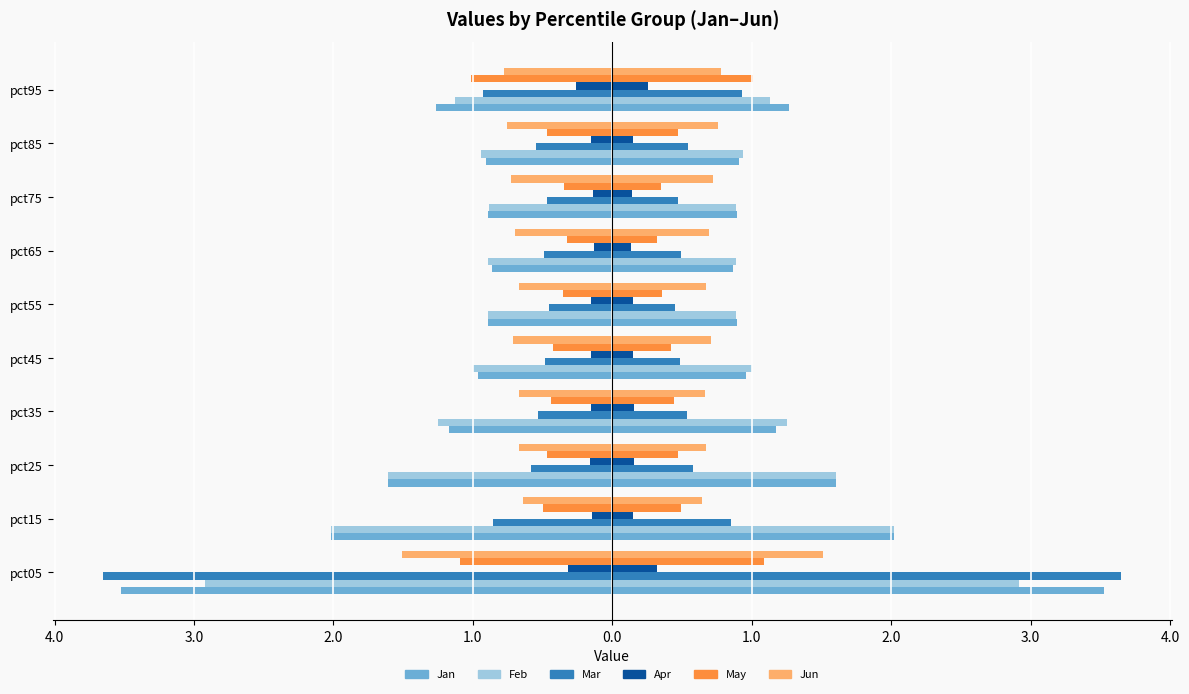

What is the difference between the maximum and minimum values in the May series?

0.8